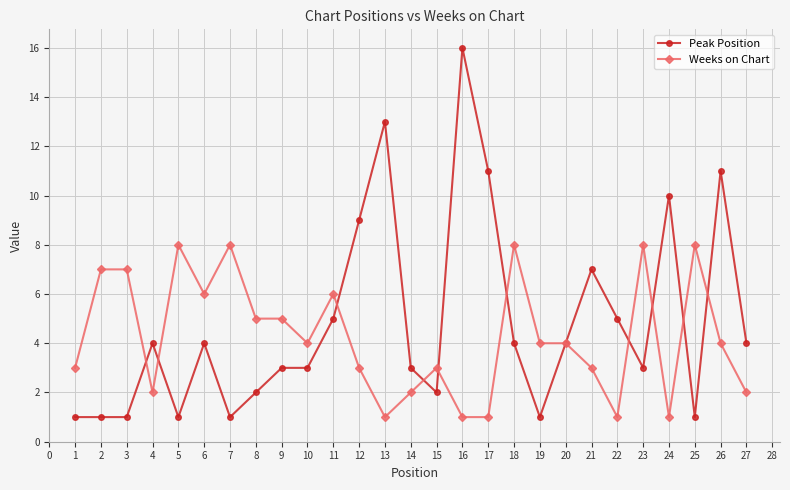

Which series has the largest total across all categories?

Peak Position